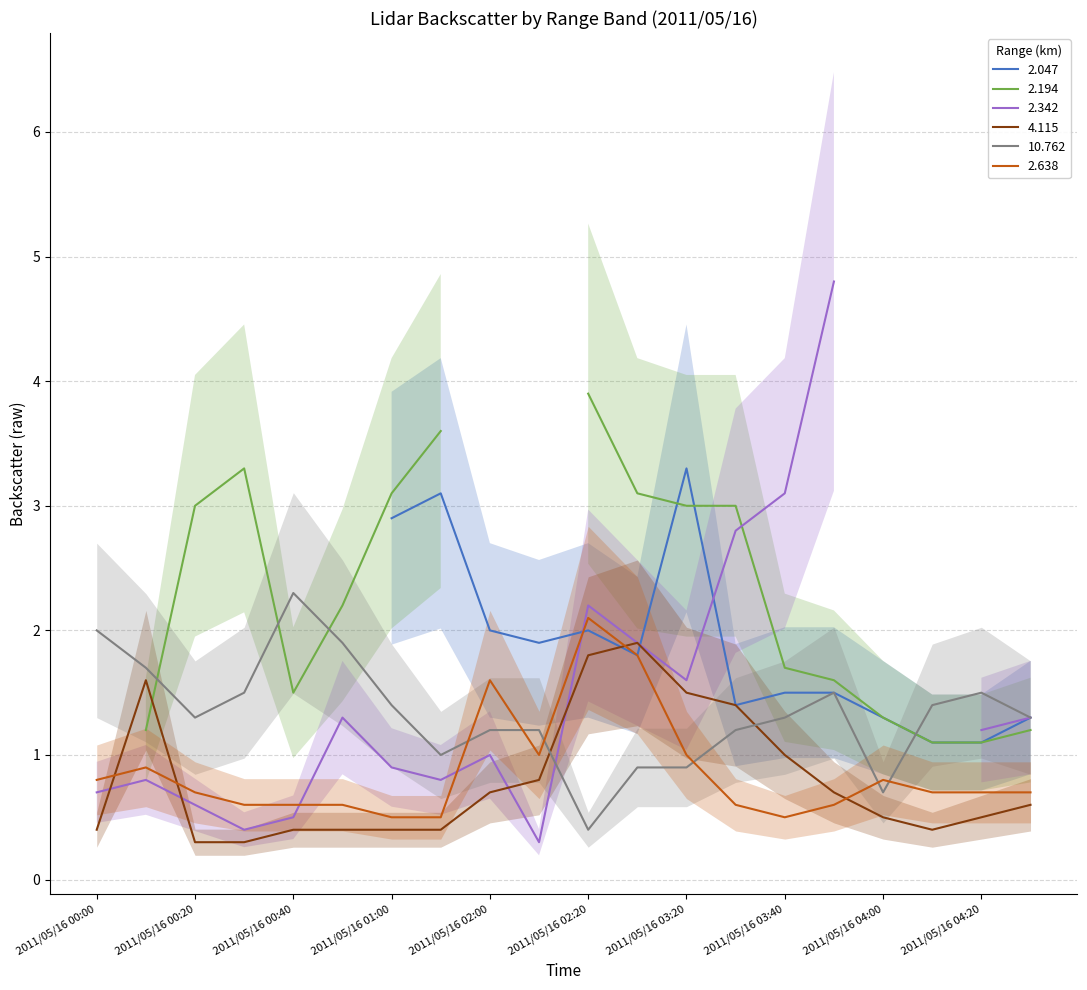

After their last crossing, which series has the higher values: 10.762 or 2.638?

10.762